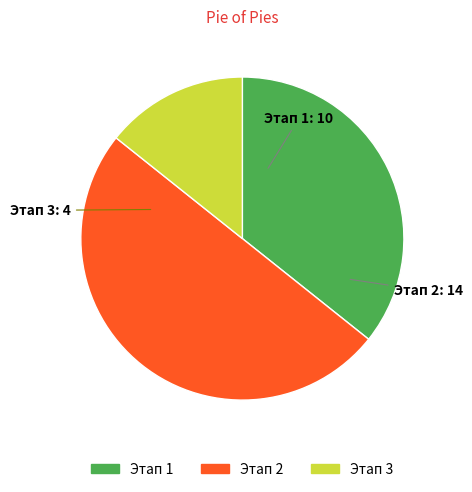

True or false: Этап 3 accounts for 29% of the total.

False